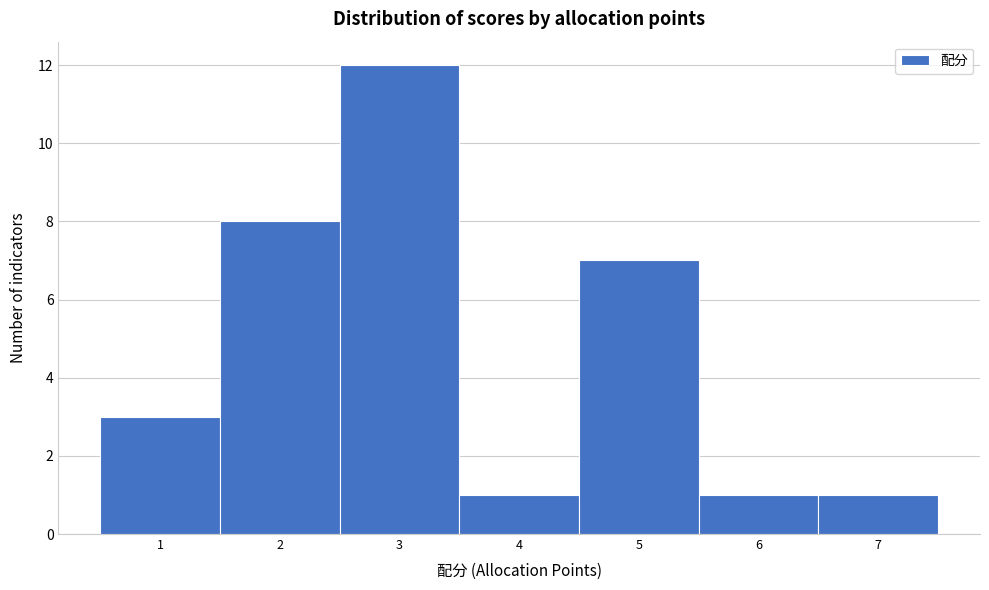

How tall is the bar that spans 0.5 to 1.5 on the x-axis? The values are not printed on the chart, so give them approximately, as read against the axis.

3